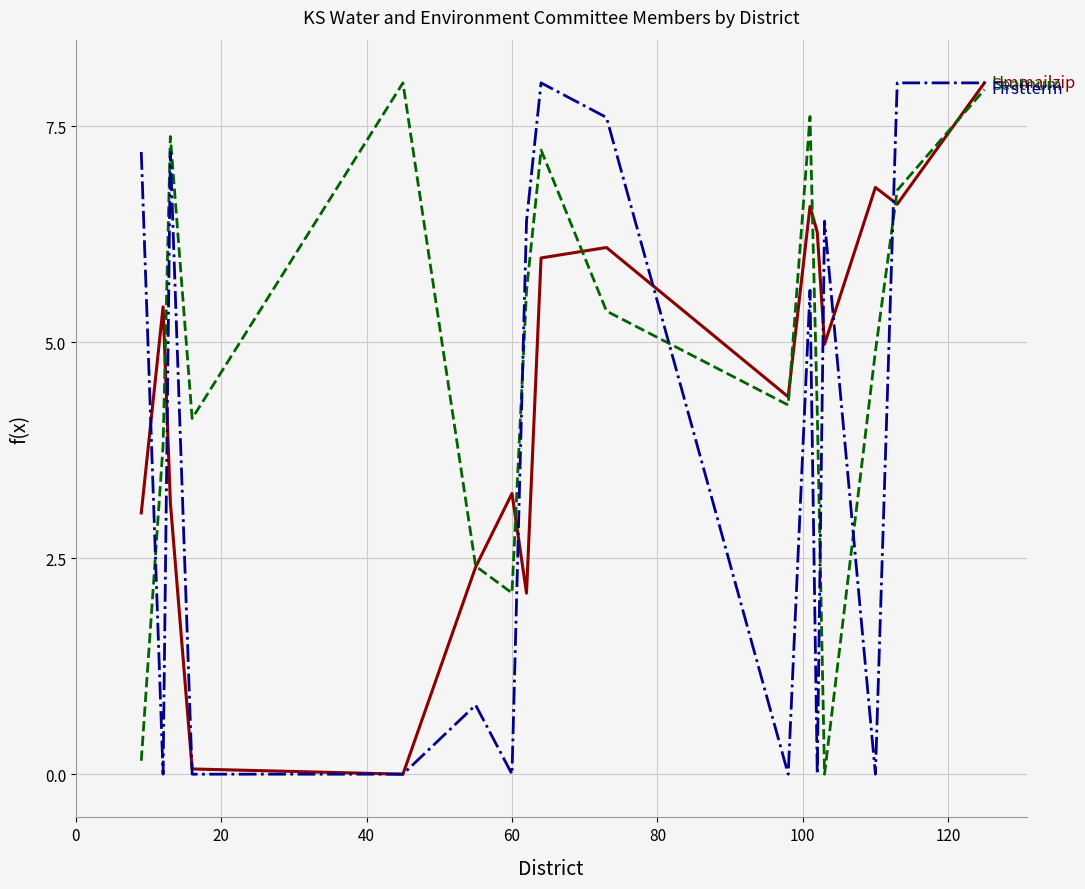

Does the chart have visible grid lines?

Yes